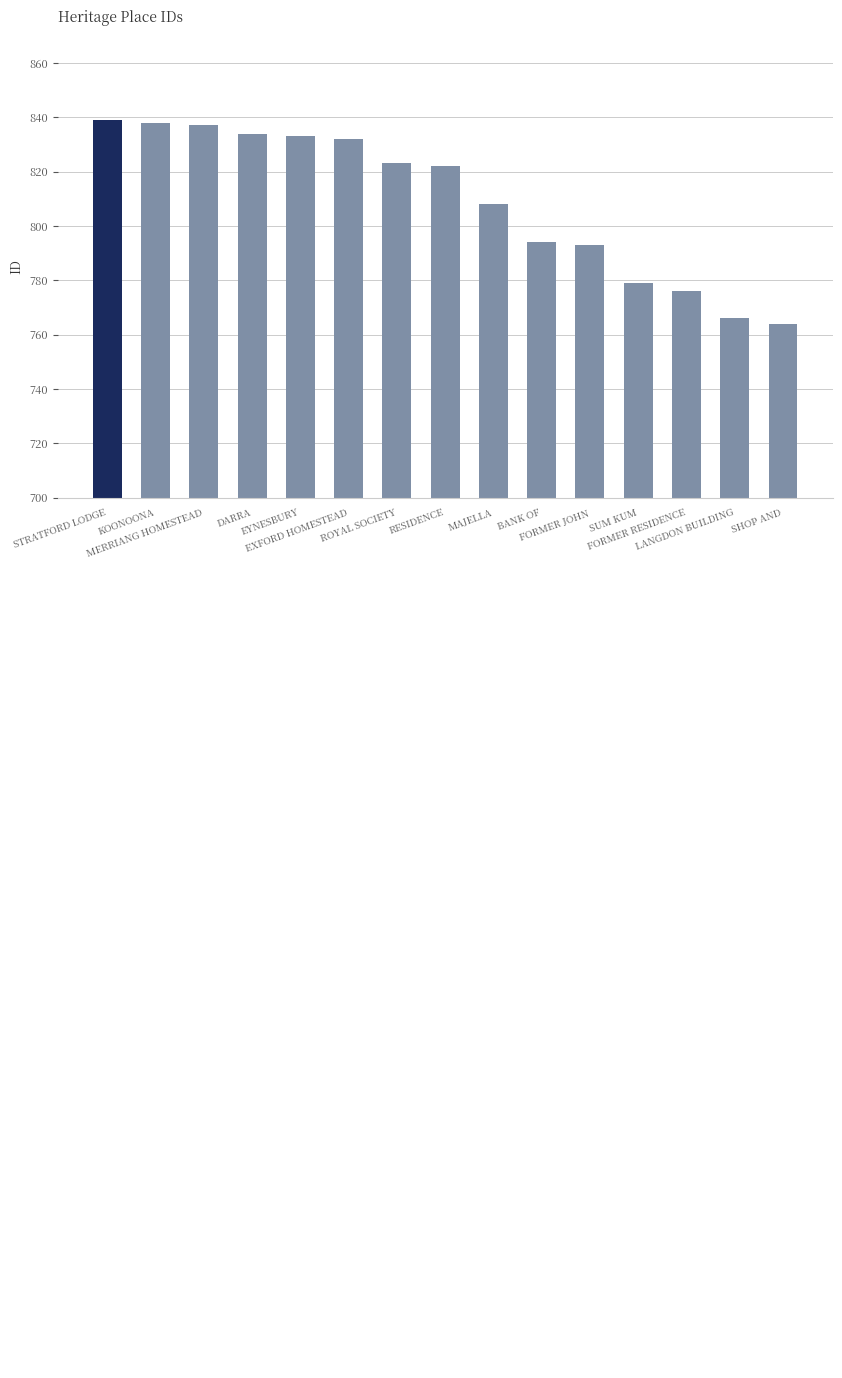

How many values are below 822?

7